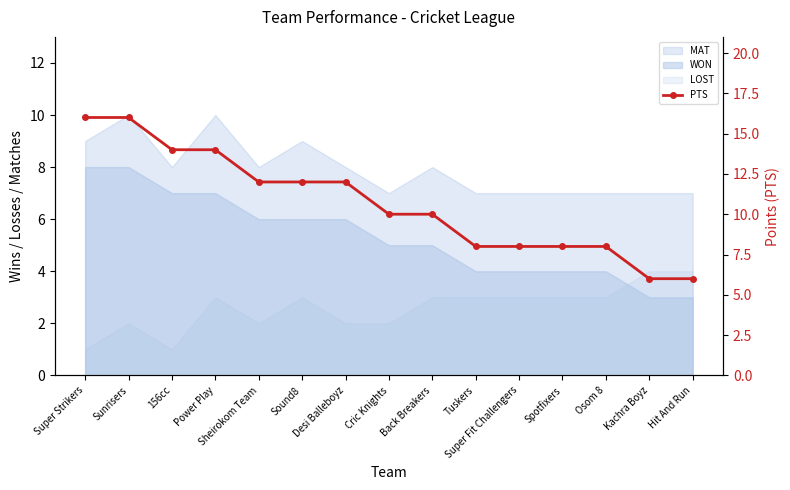

The chart shows a value of 12 at Osom 8. True or false?

False